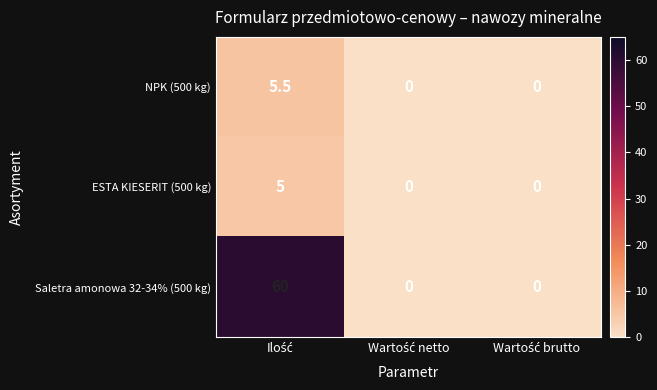

List the series in order of their peak value, highest first.

Saletra amonowa 32-34% (500 kg), NPK (500 kg), ESTA KIESERIT (500 kg)